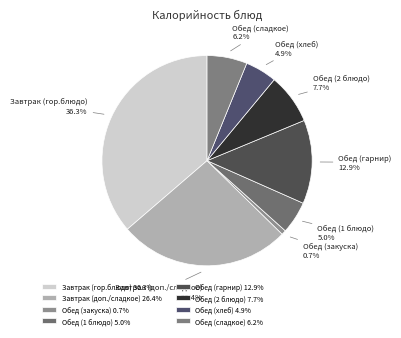

Is there a majority slice in this chart?

No